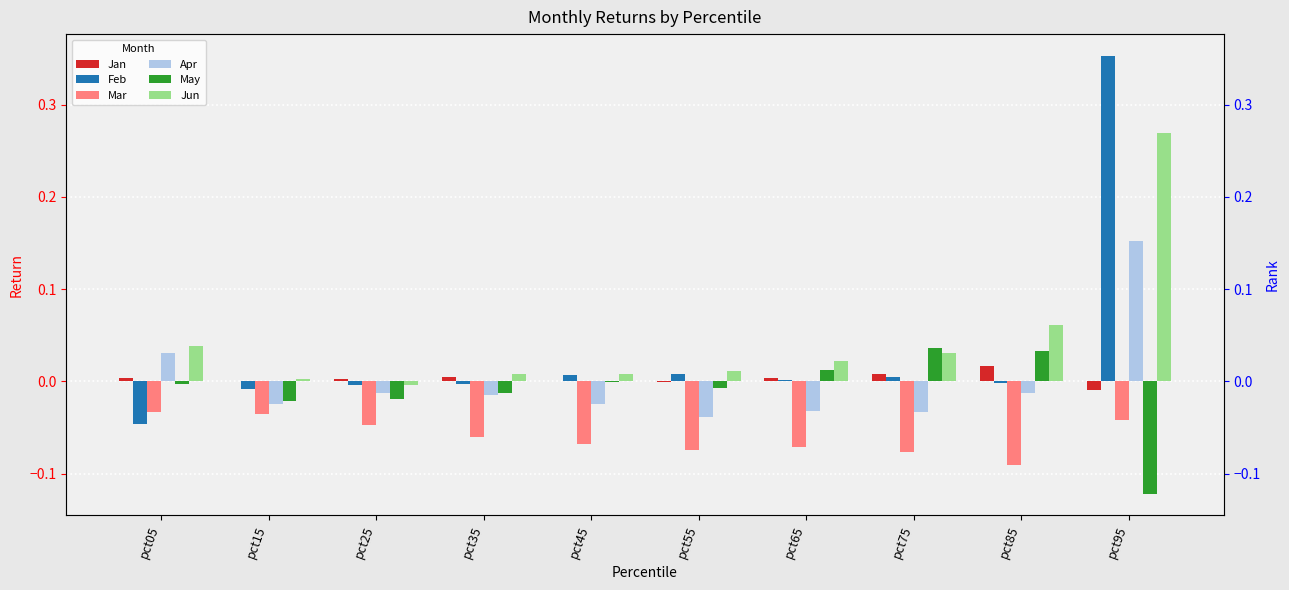

Between pct55 and pct35, which is larger?

pct35